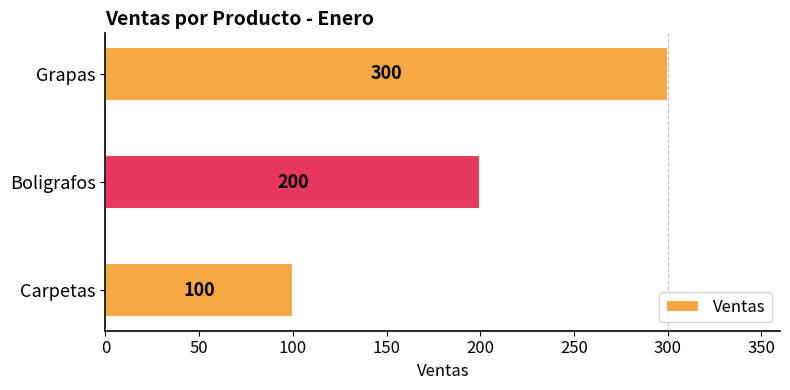

What is the minimum value shown in the chart?

100